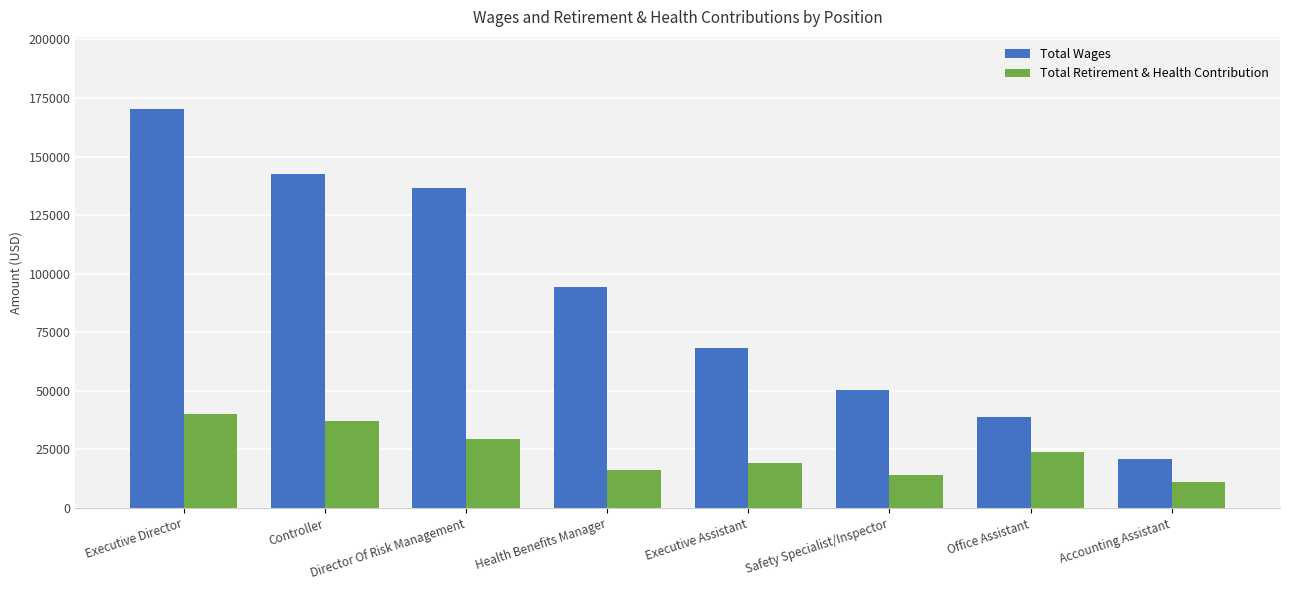

How many values in the Total Retirement & Health Contribution series are below 24039?

4